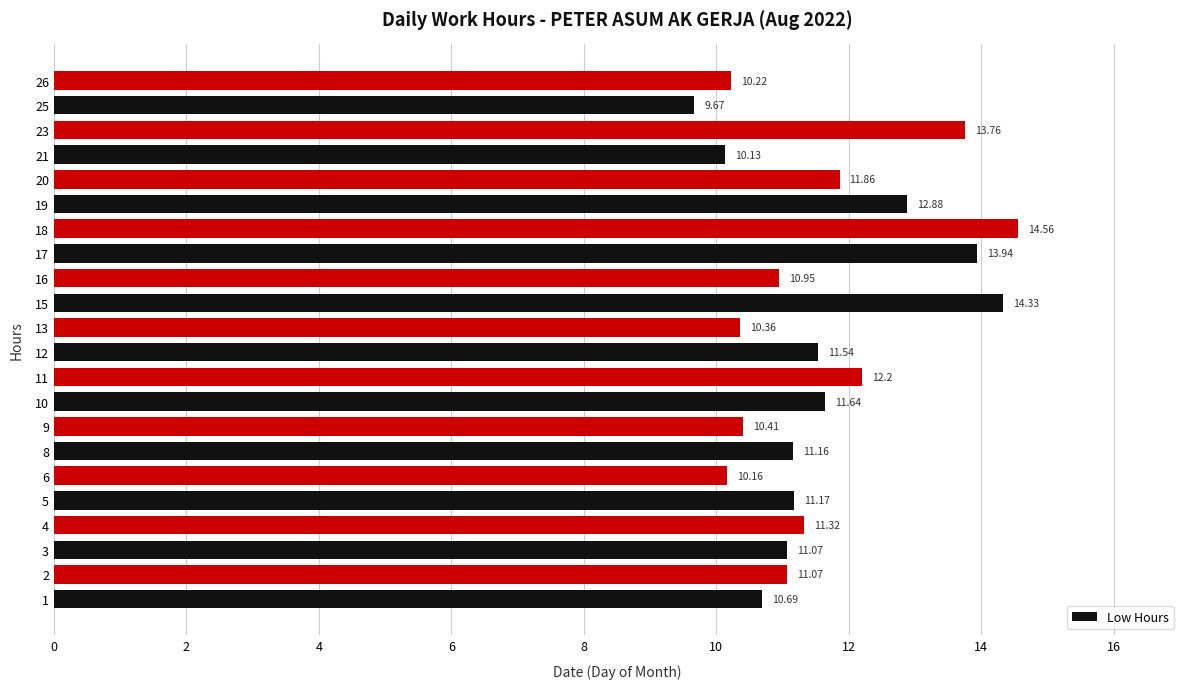

What is the ratio of the value at 25 to the value at 5?

0.9